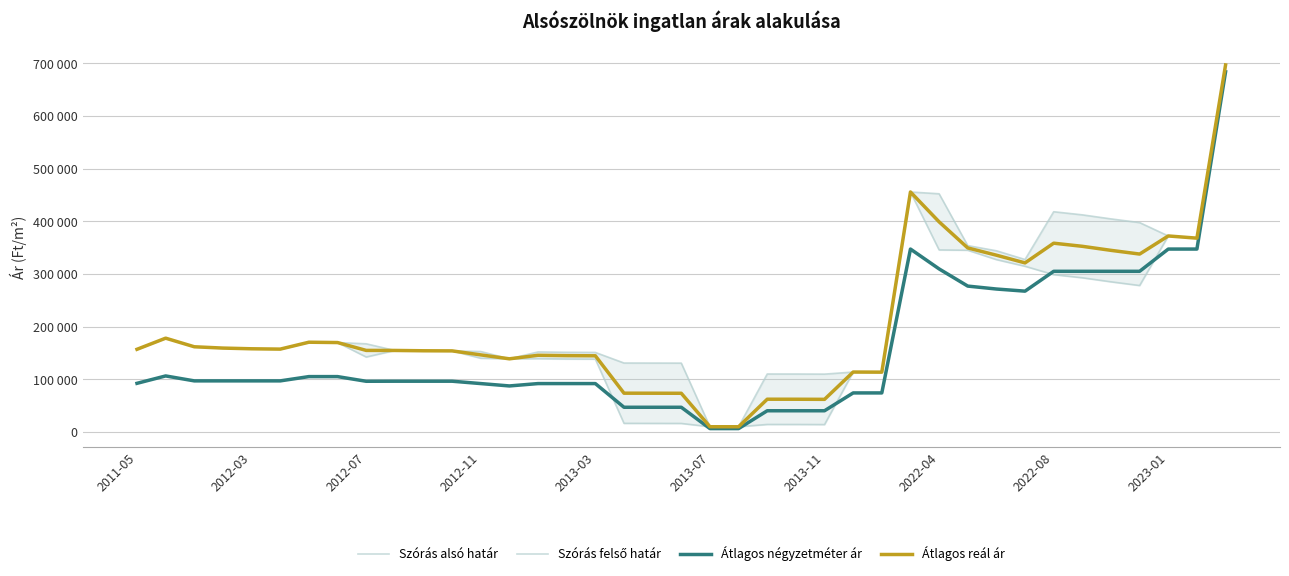

What is the difference between the Szórás felső határ values at 32 and 26?

304669